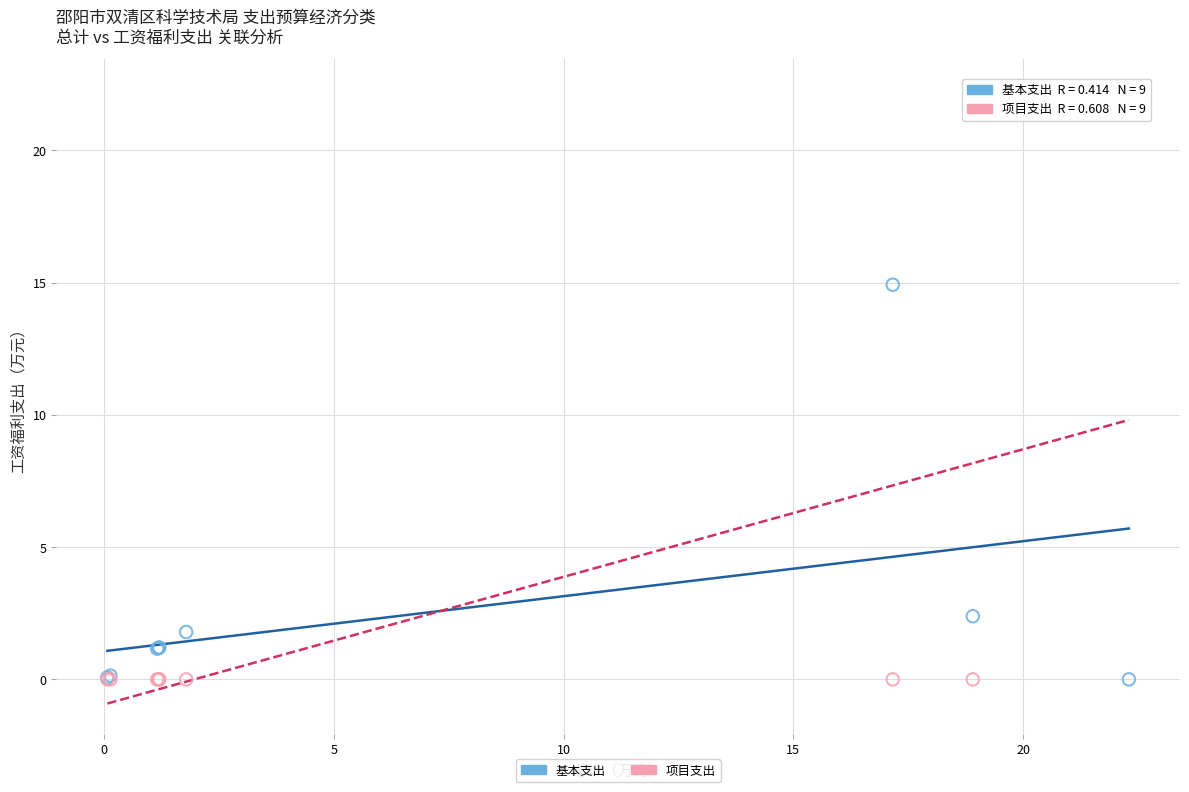

Which series reaches the maximum Y coordinate?

项目支出